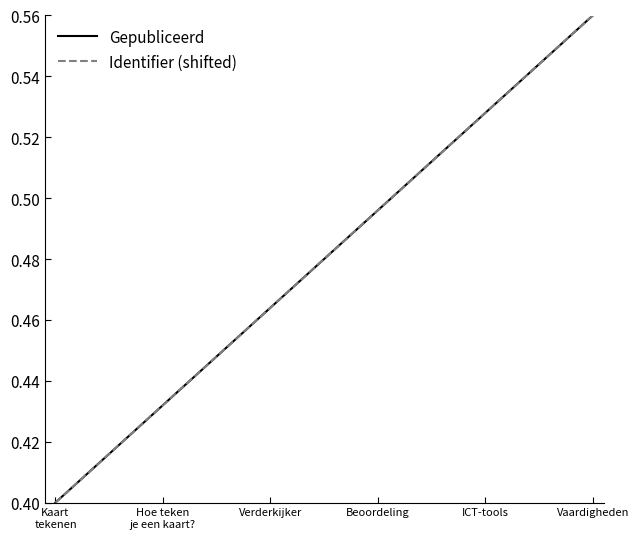

True or false: Identifier (shifted) has more than 2 interior local peaks.

False